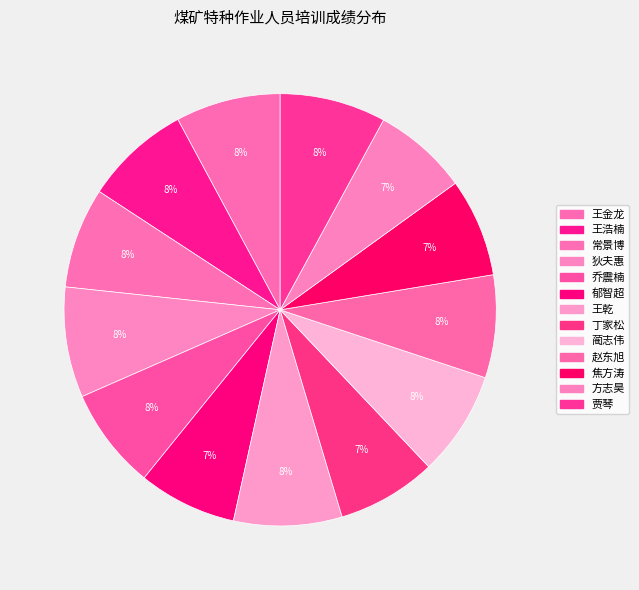

Which category has the biggest portion of the pie?

狄夫惠